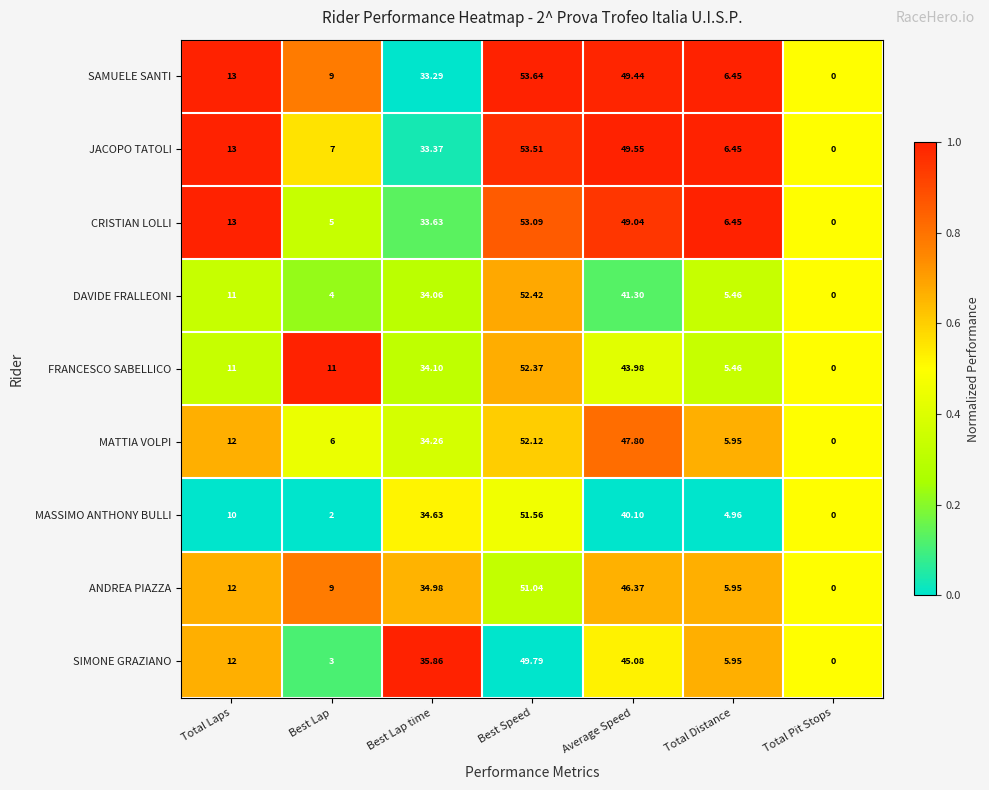

At which label is JACOPO TATOLI closest to 26?

Best Lap time